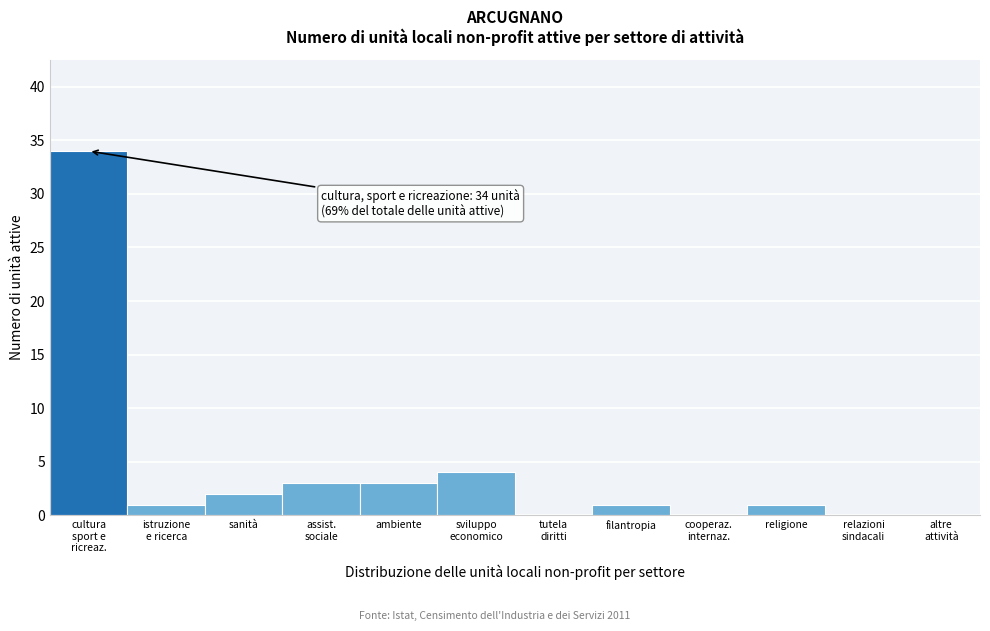

What is the sum of all values?

49